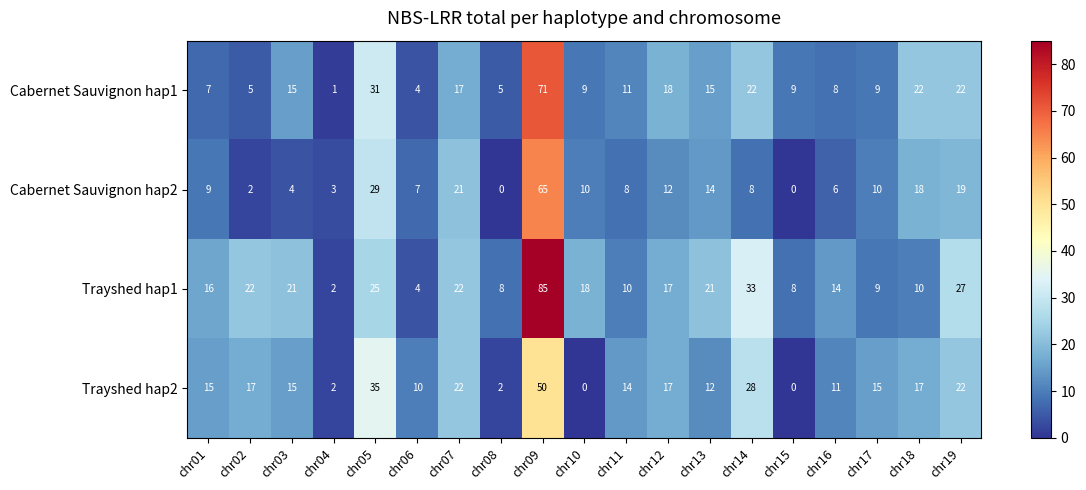

List the series in order of their peak value, lowest first.

Trayshed hap2, Cabernet Sauvignon hap2, Cabernet Sauvignon hap1, Trayshed hap1